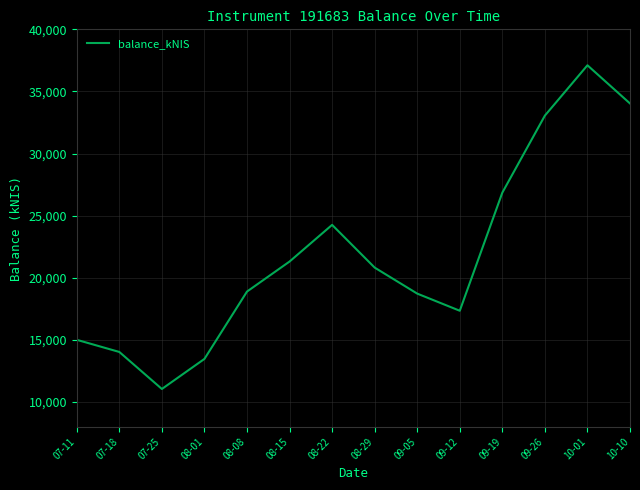

Reading left to right, list all the values displayed in this chart.

07-11=14997.3	07-18=14019.2	07-25=11038.3	08-01=13459.8	08-08=18882.8	08-15=21300.8	08-22=24253.3	08-29=20812.9	09-05=18718.2	09-12=17337.9	09-19=26849.9	09-26=33052.8	10-01=37104.7	10-10=34029.4